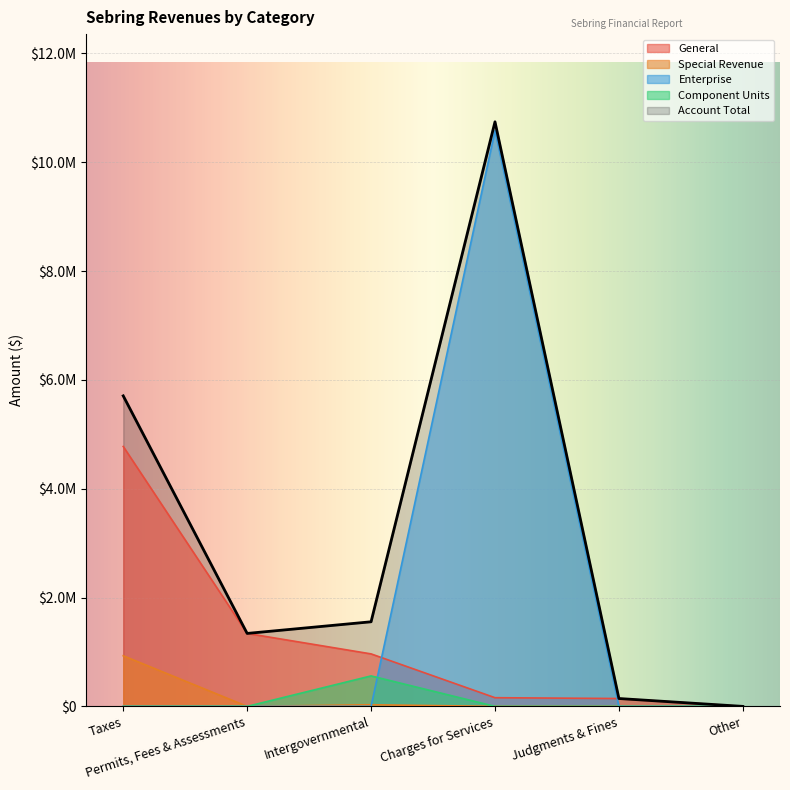

Is it true that Account Total equals 205113 at Judgments & Fines?

False